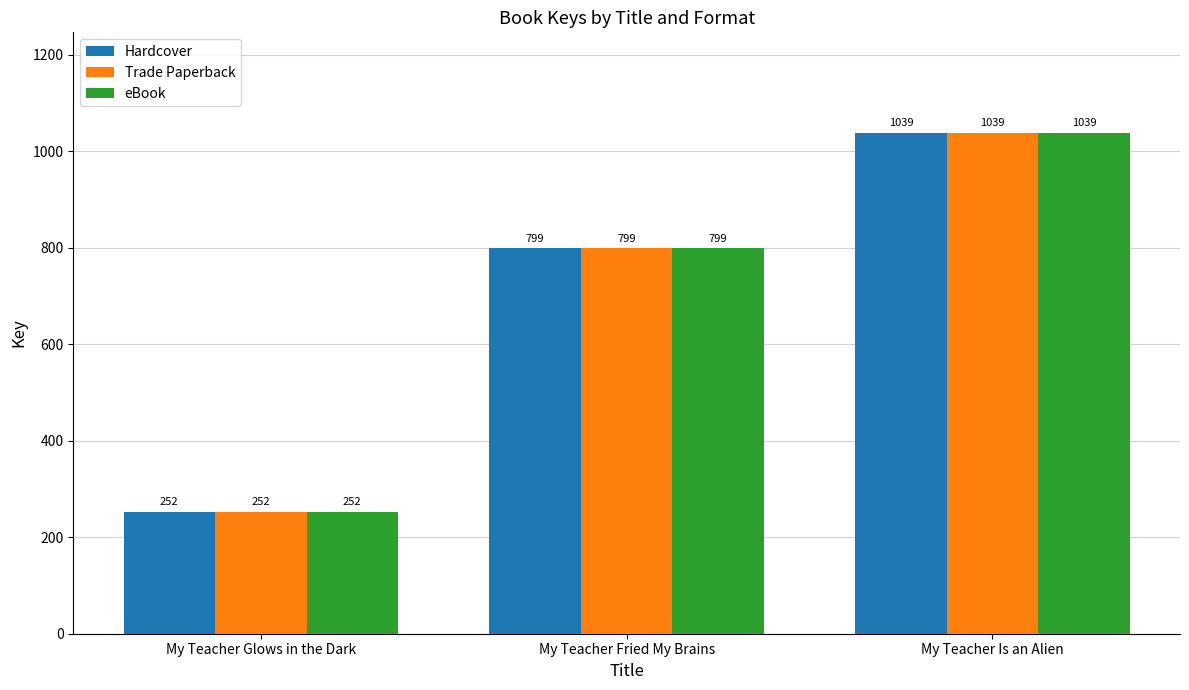

True or false: Hardcover has a value of 799 at My Teacher Fried My Brains.

True